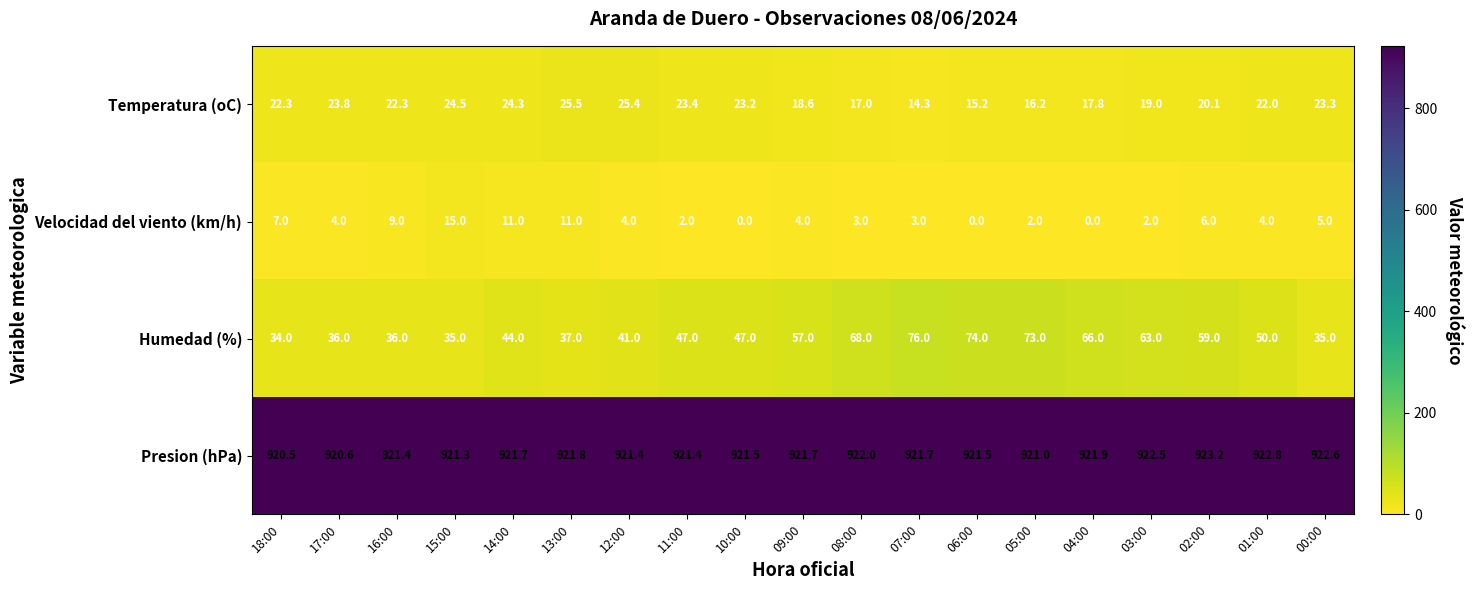

Between 07:00 and 06:00, which series saw the biggest shift?

Velocidad del viento (km/h)